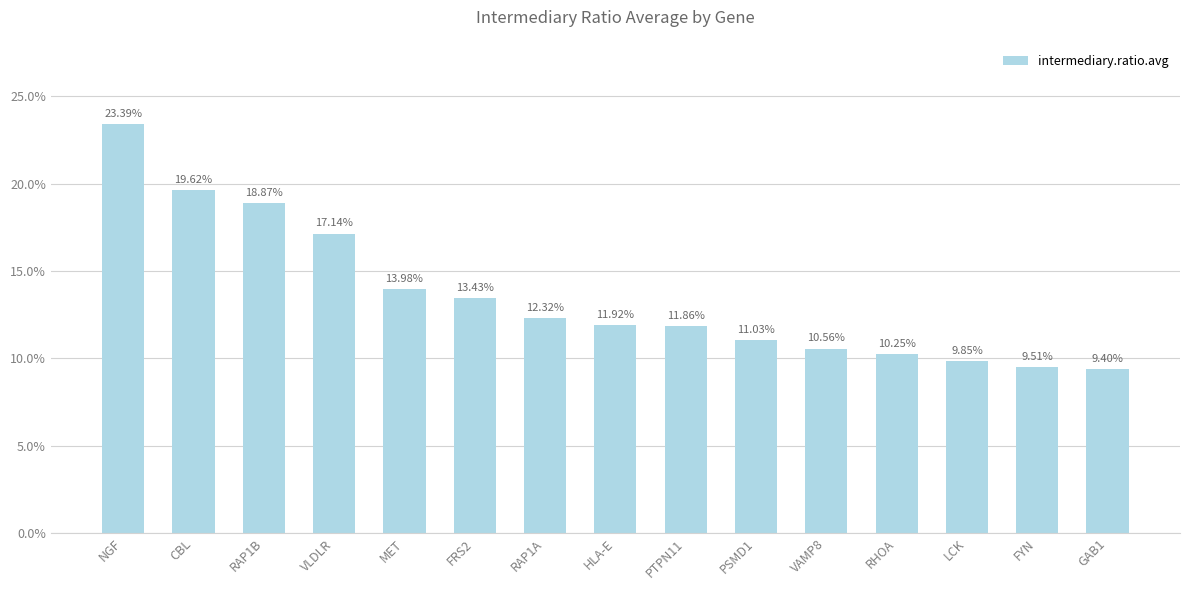

Are the bars horizontal?

No